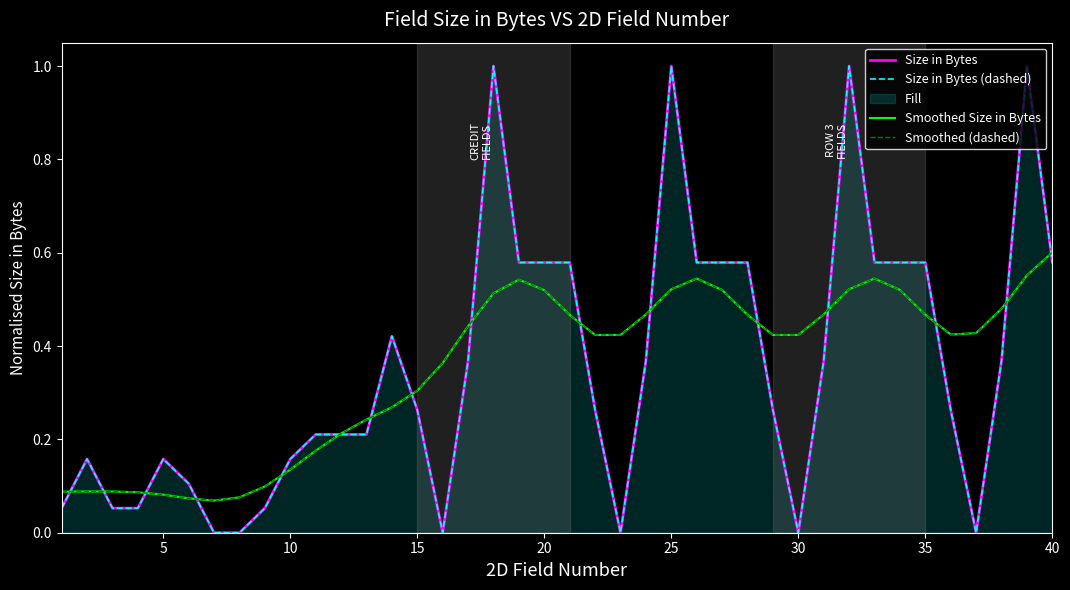

True or false: Size in Bytes (dashed) and Size in Bytes intersect in this chart.

False